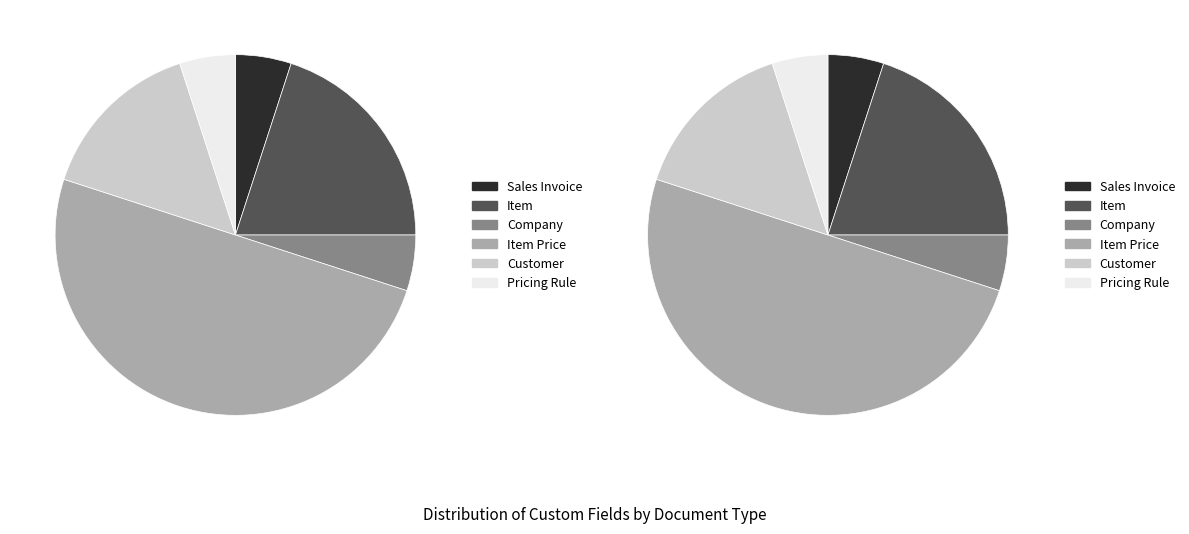

How much of the chart is everything except Item?

80.0%